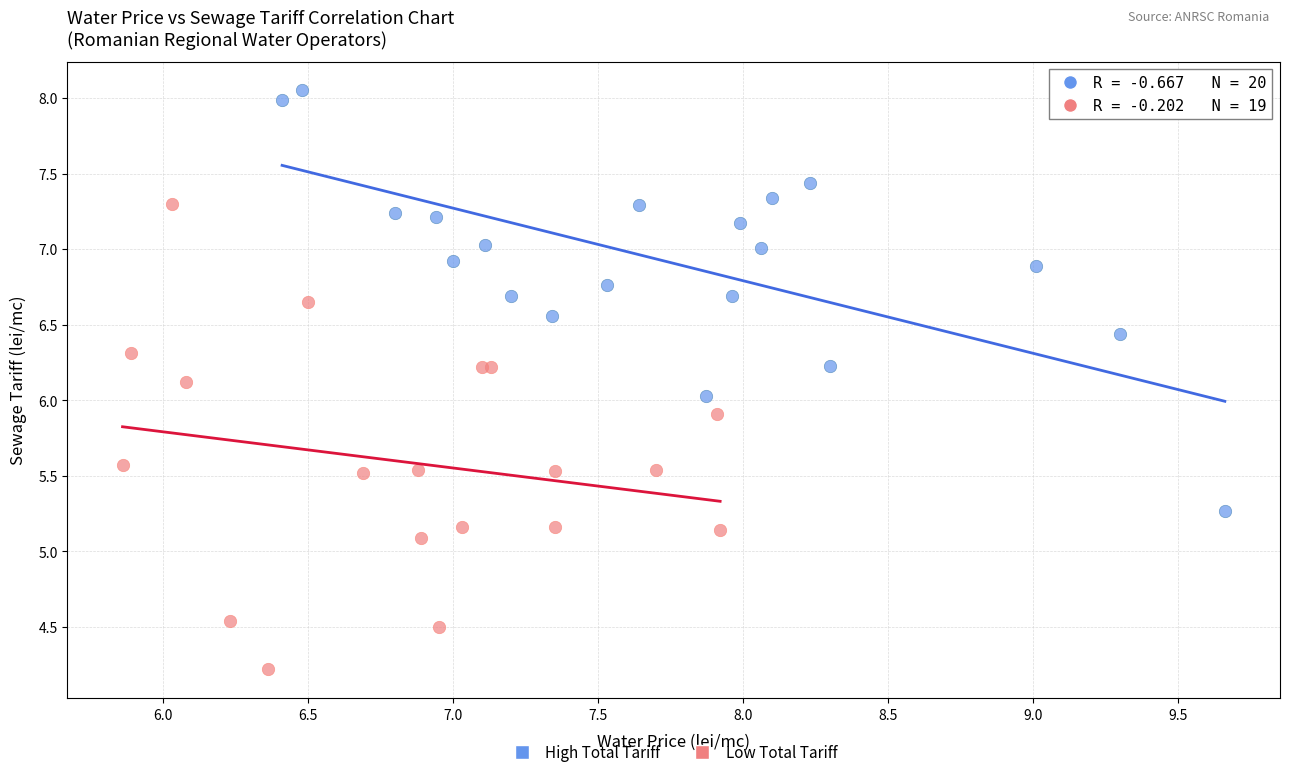

Which series reaches the maximum Y coordinate?

High Total Tariff